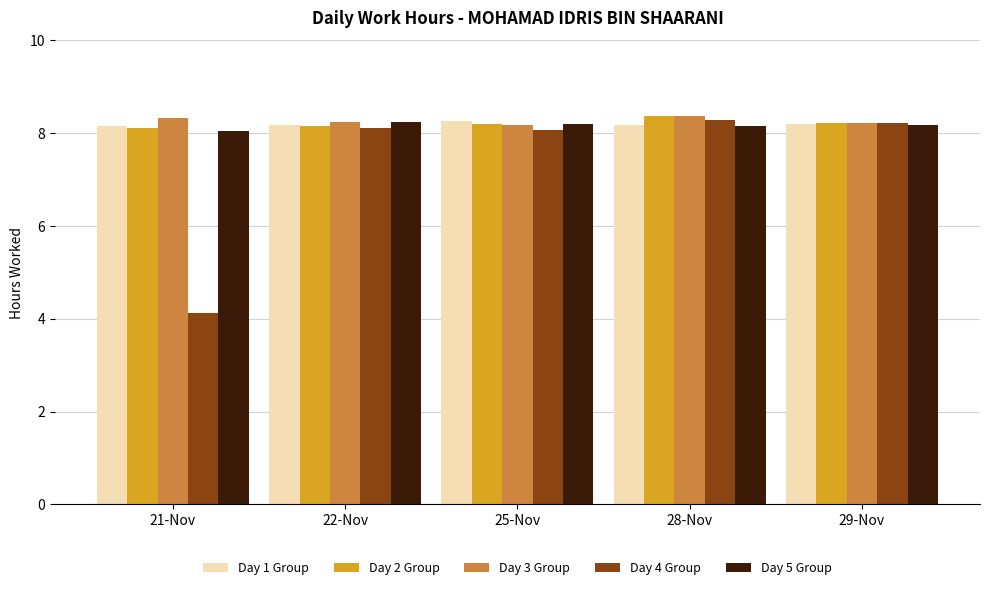

What is the sum of all Day 1 Group values?

41.0